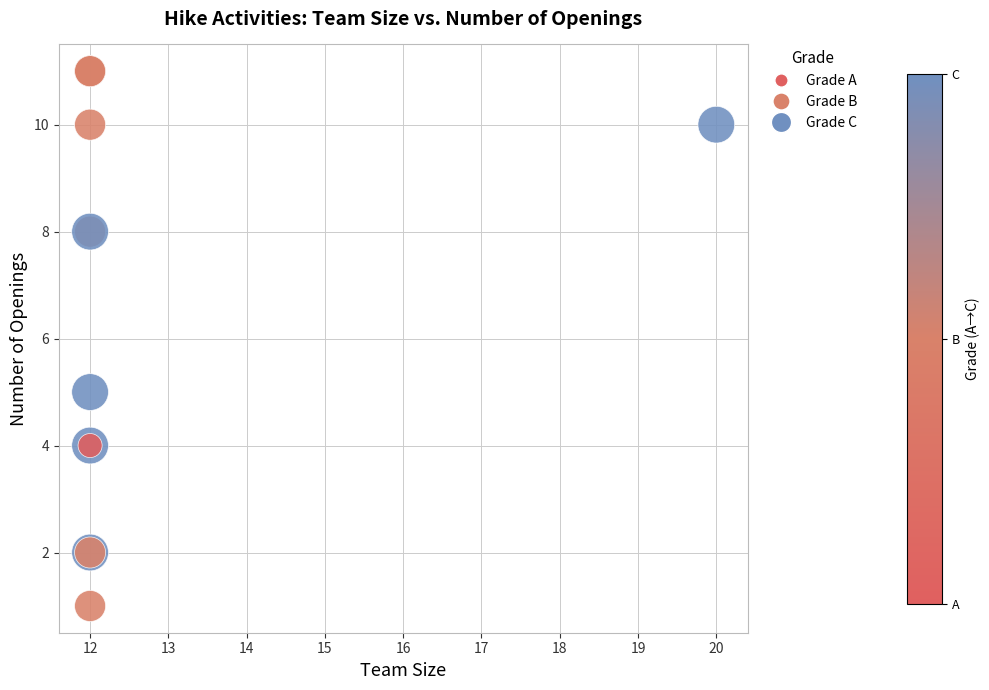

What Y value in the scatter plot is closest to 6?

5